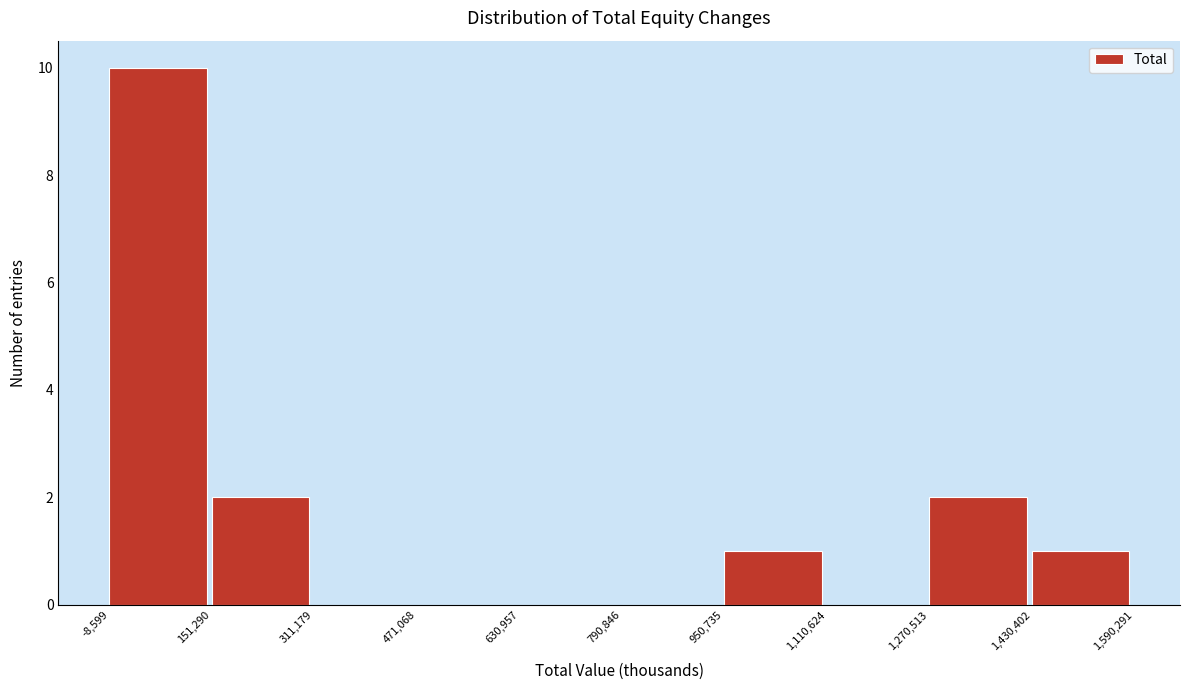

Which range on the x-axis has the tallest bar?

-8,599 to 151,290